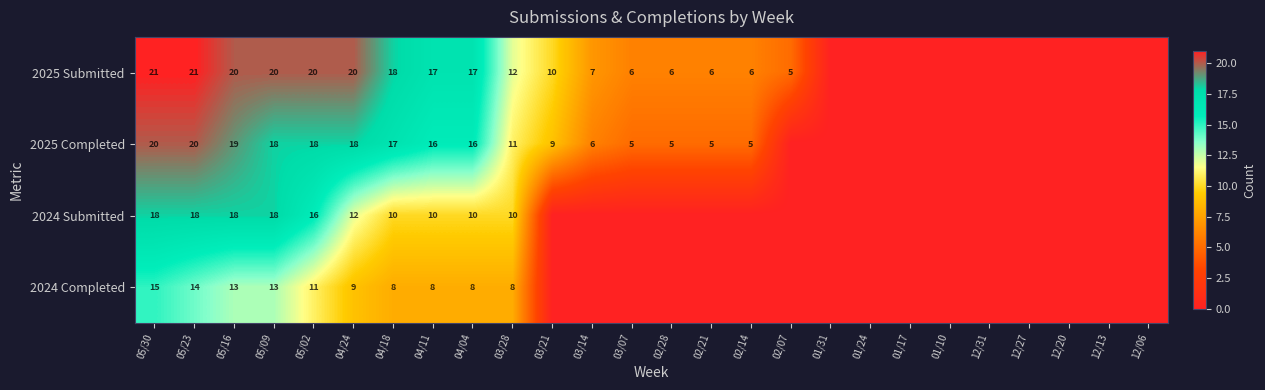

Count the number of data series in this chart.

4